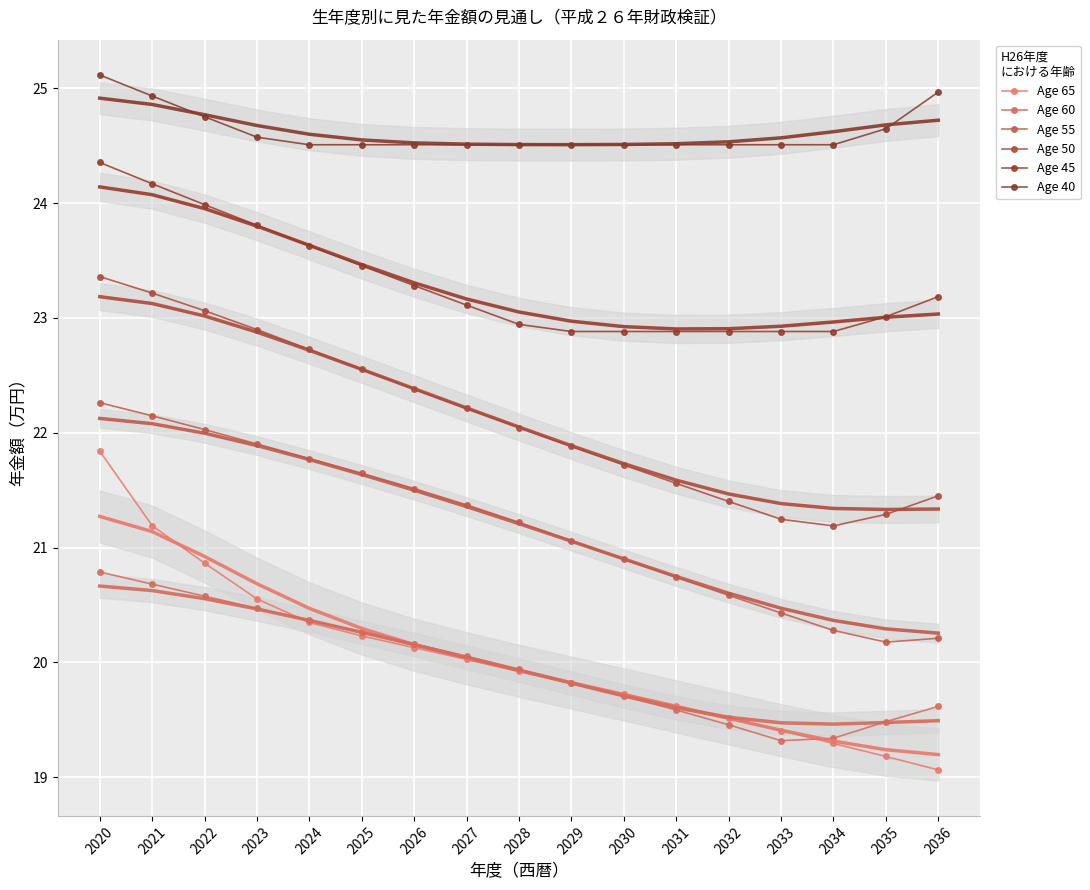

What are all the series names shown in the legend?

Age 65, Age 60, Age 55, Age 50, Age 45, Age 40